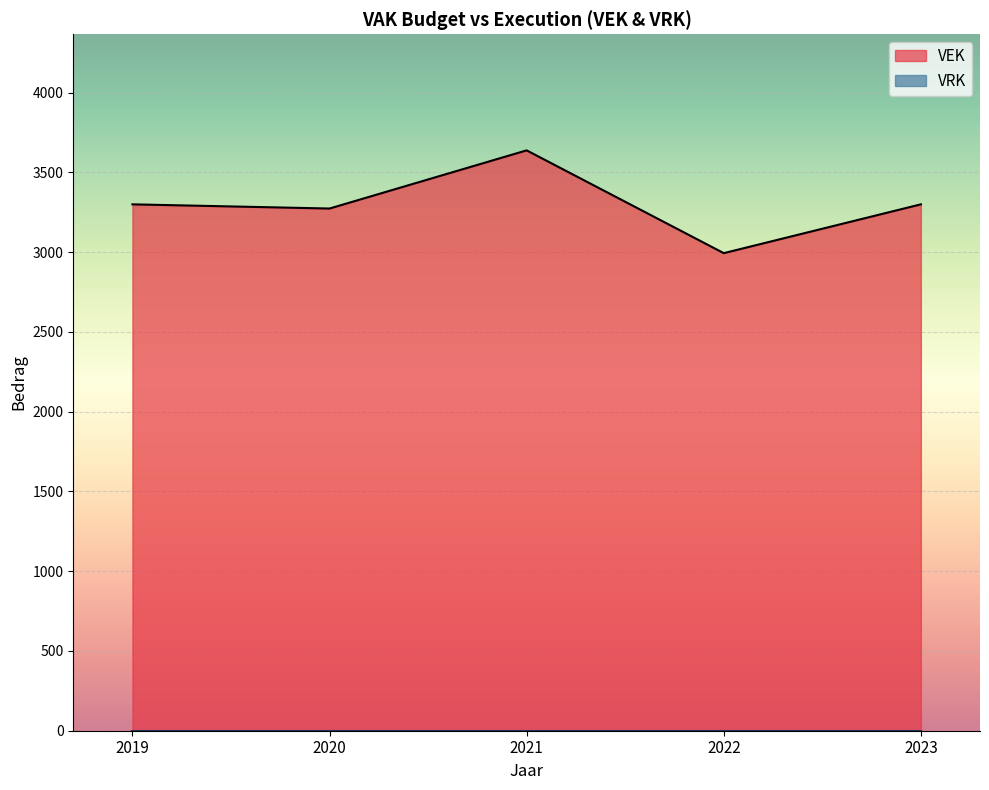

True or false: VEK and VRK intersect in this chart.

False